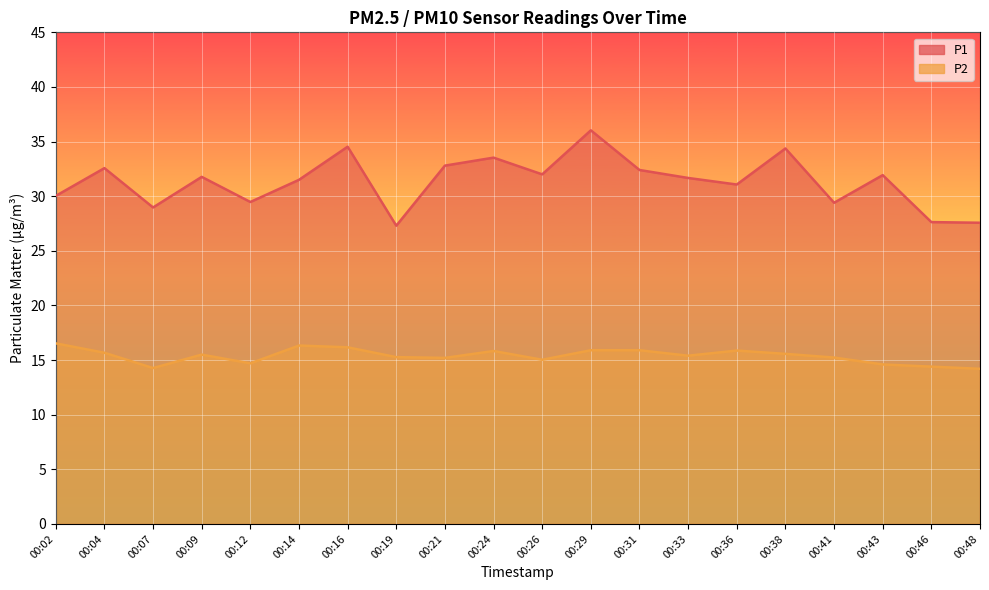

True or false: P1 and P2 cross at least once.

False